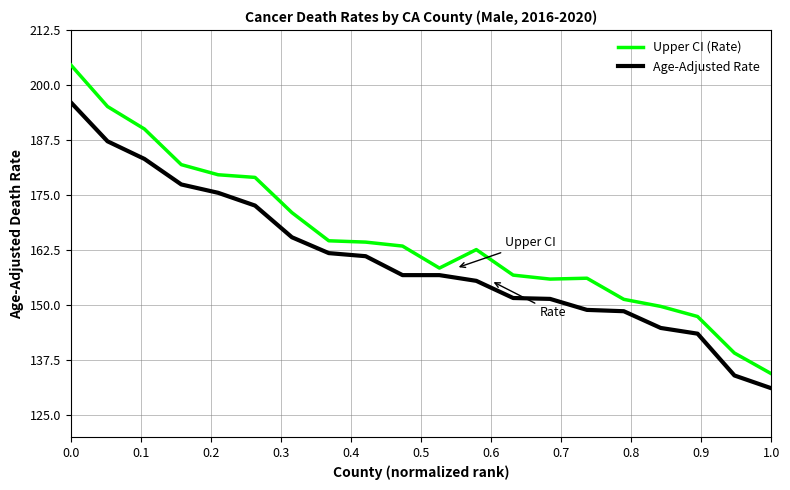

Rank the series by their maximum value, from lowest to highest.

Age-Adjusted Rate, Upper CI (Rate)